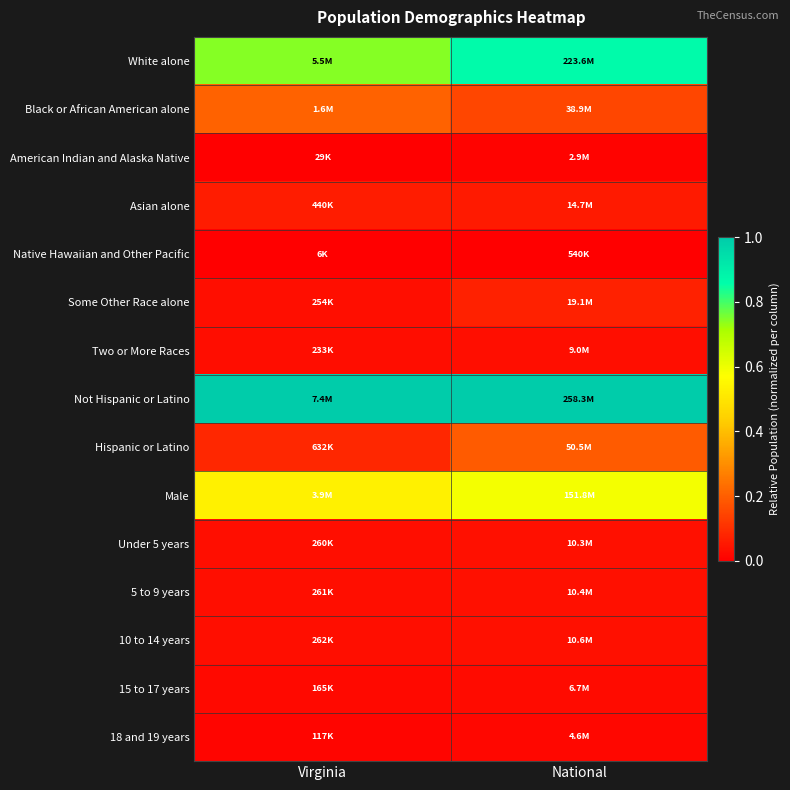

Which series has the largest range (max minus min)?

White alone